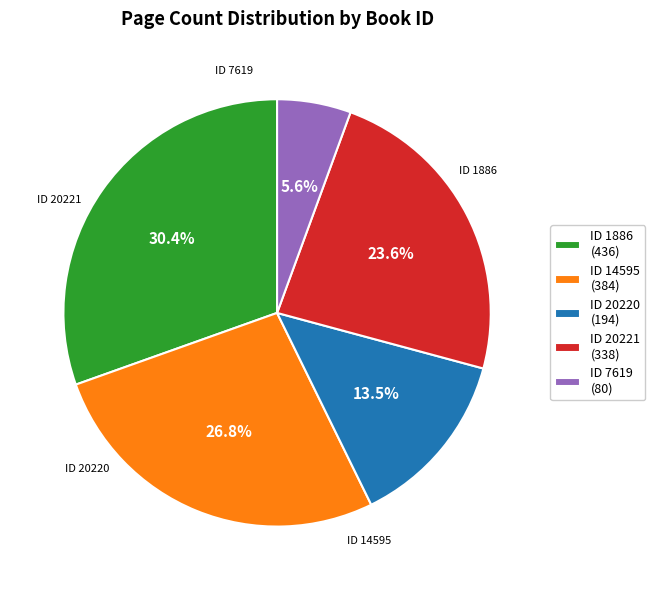

Is the sum of ID 1886 (436) and ID 7619 (80) greater than half?

No